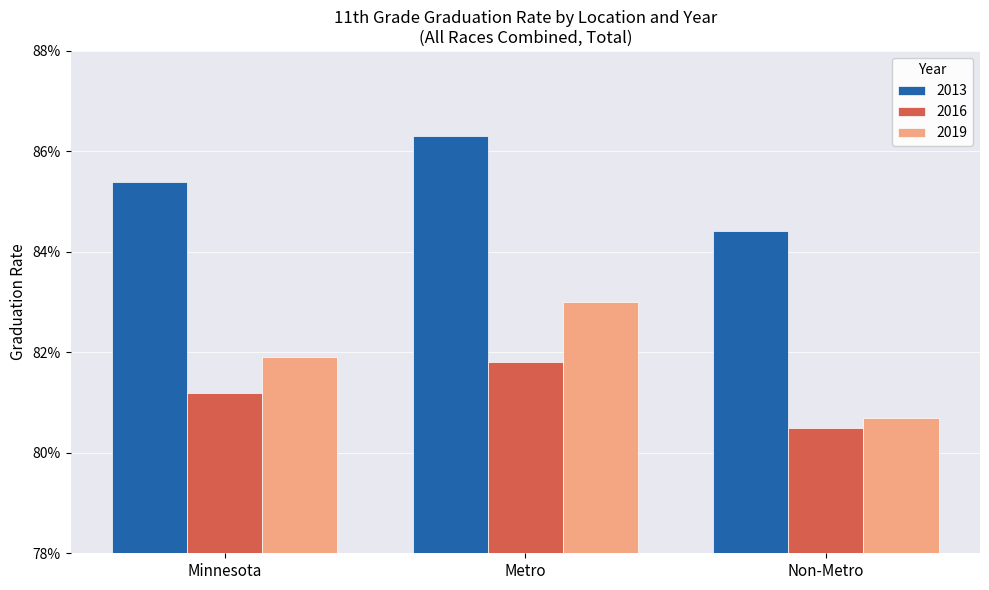

What are all the series names shown in the legend?

2013, 2016, 2019